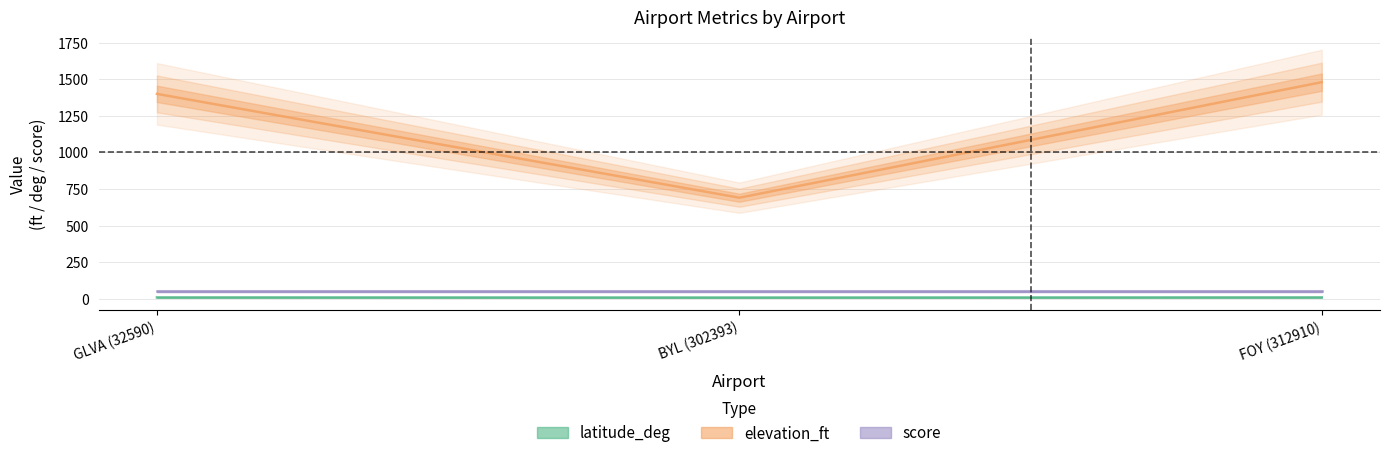

What is the sum of the elevation_ft values at FOY (312910) and GLVA (32590)?

2880.0